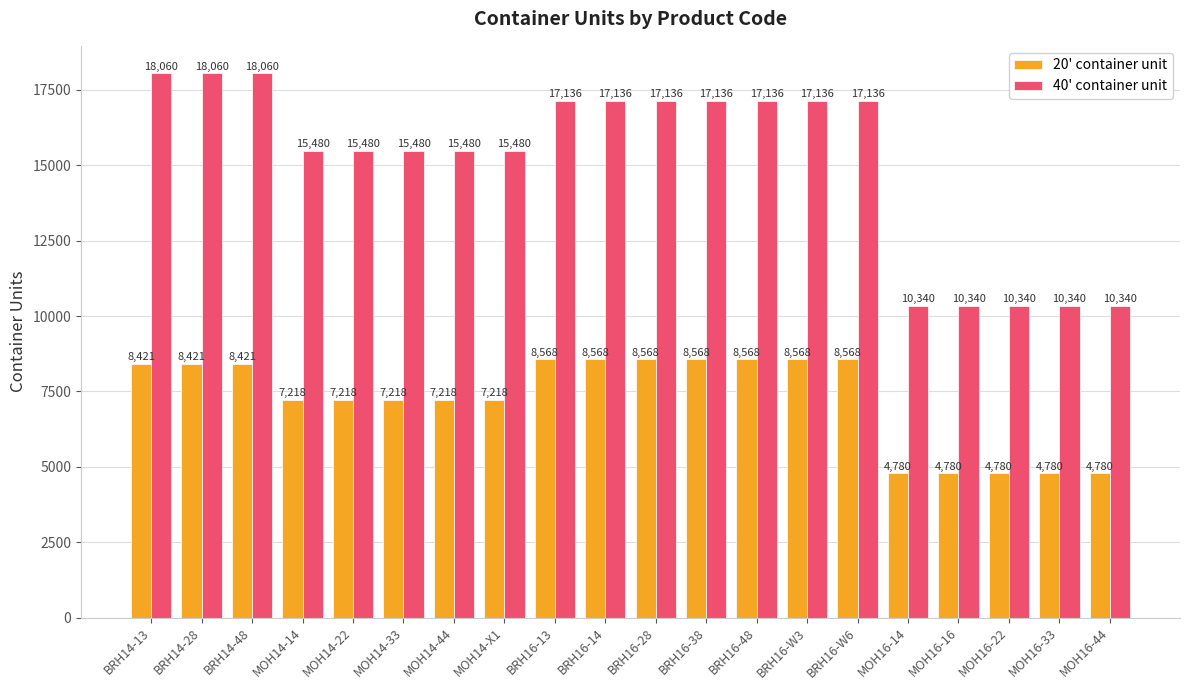

Between BRH16-48 and MOH16-33, which series saw the biggest shift?

40' container unit